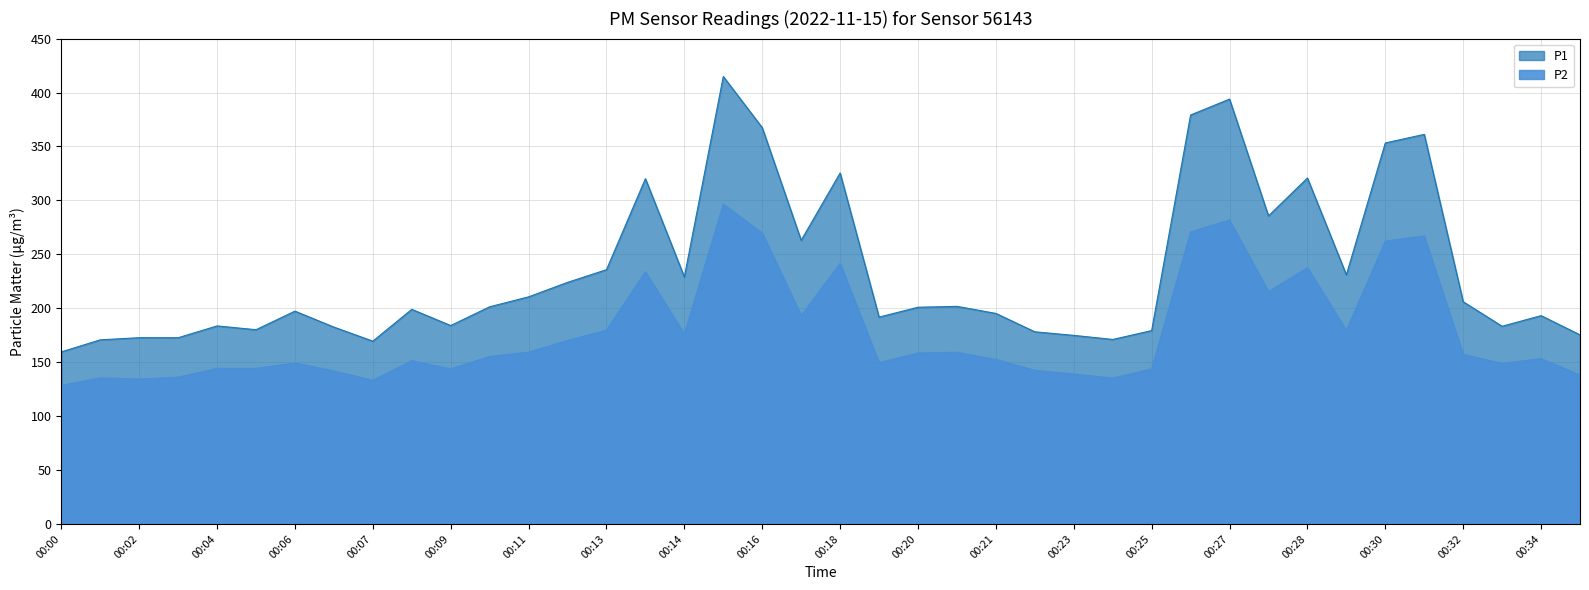

At which category is the sum across all series the highest?

00:15